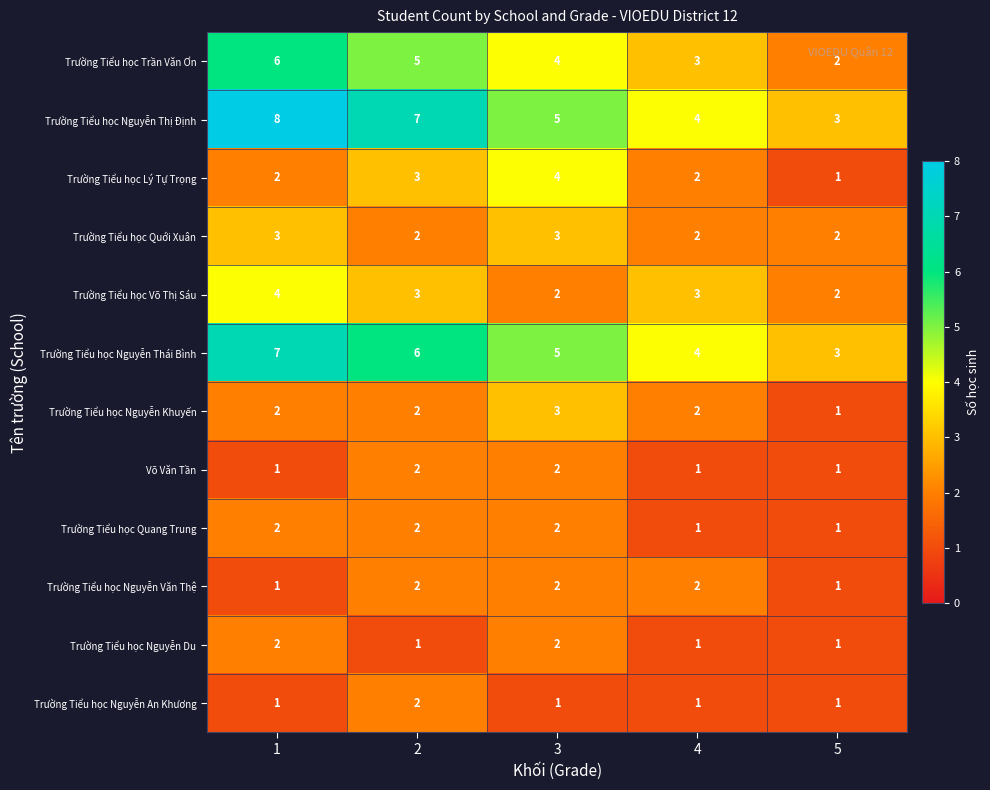

How many data points in Trường Tiểu học Nguyễn Du are above 1?

2